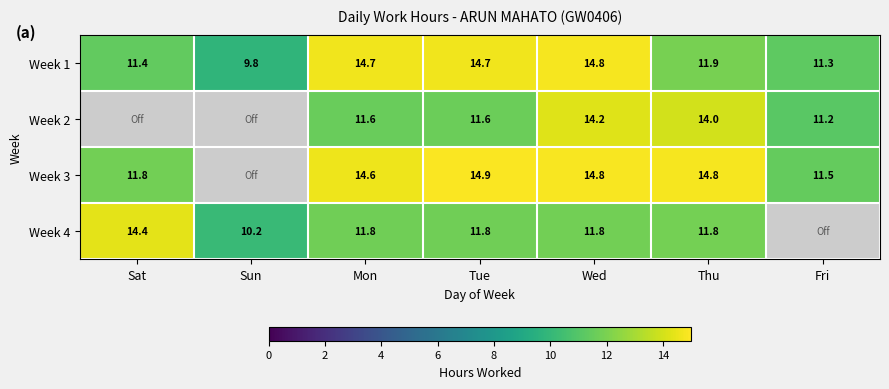

Rank the series at Mon from lowest to highest value.

Week 2, Week 4, Week 3, Week 1